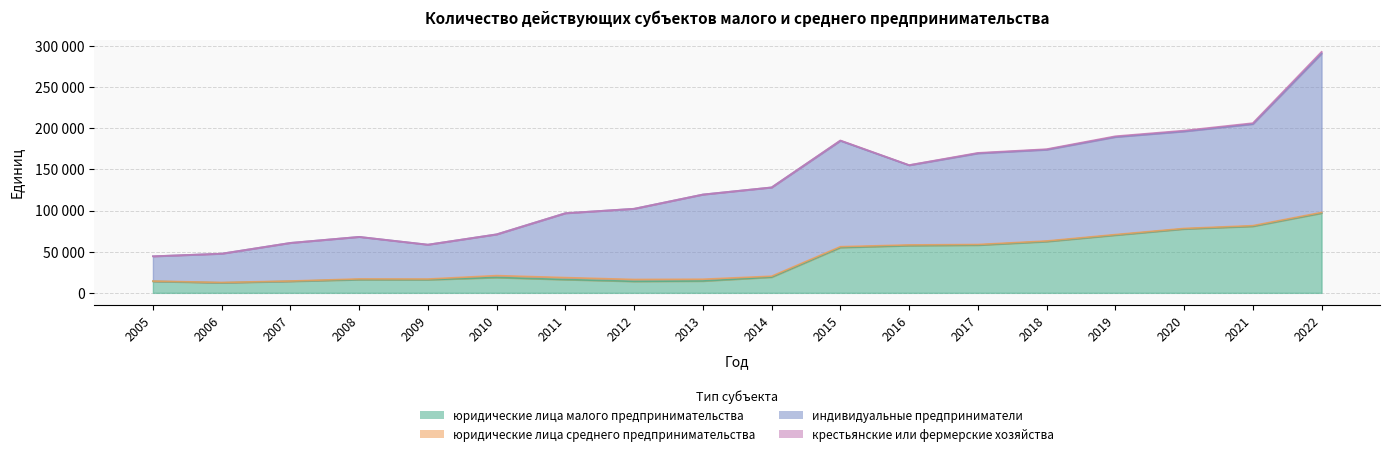

How many values in the крестьянские или фермерские хозяйства series are below 17?

9